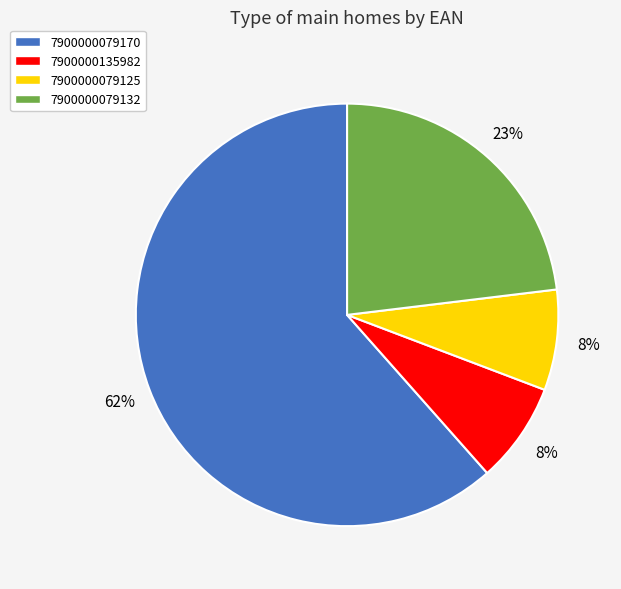

Which category has the biggest portion of the pie?

7900000079170